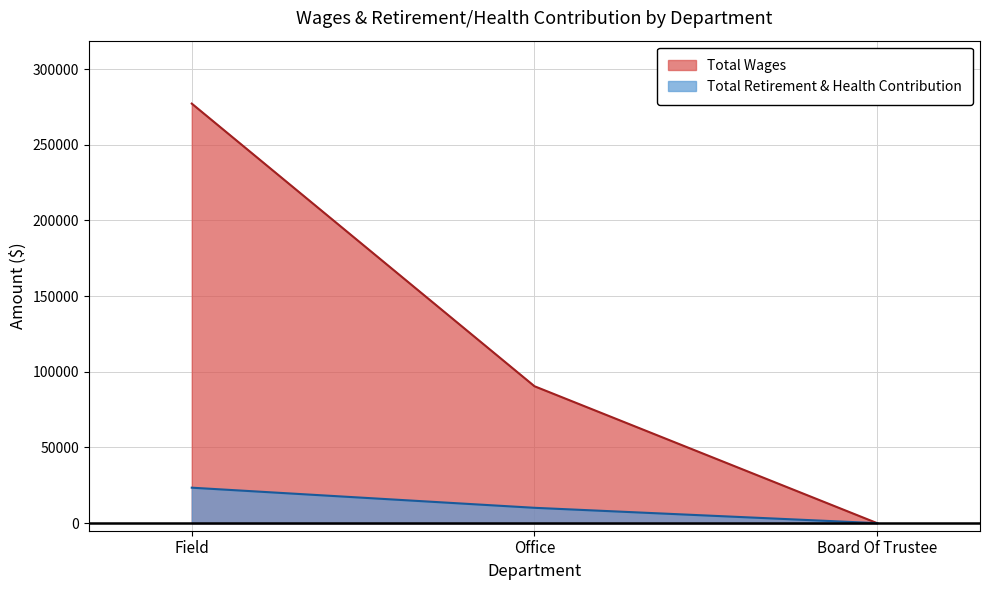

What is the average value of the Total Wages series?

122544